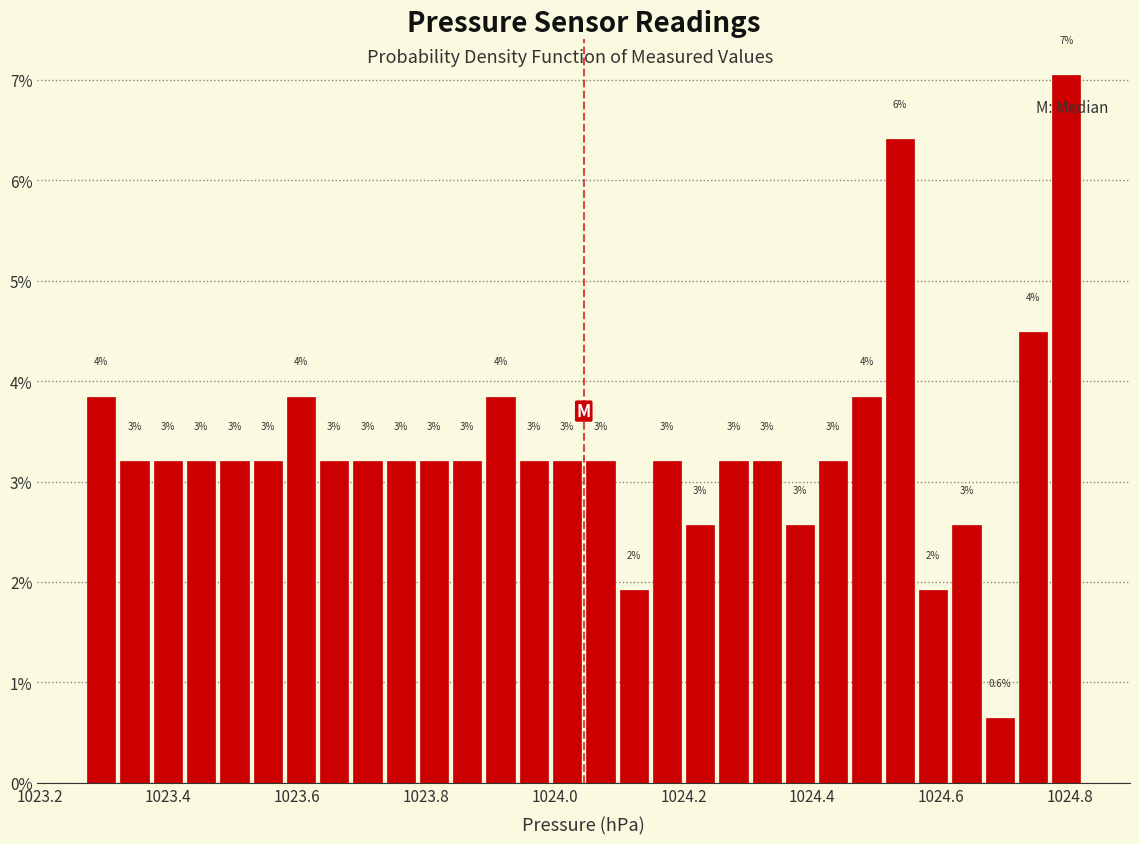

Read against the x-axis, roughly where is the centre of the tallest bar?

1024.80